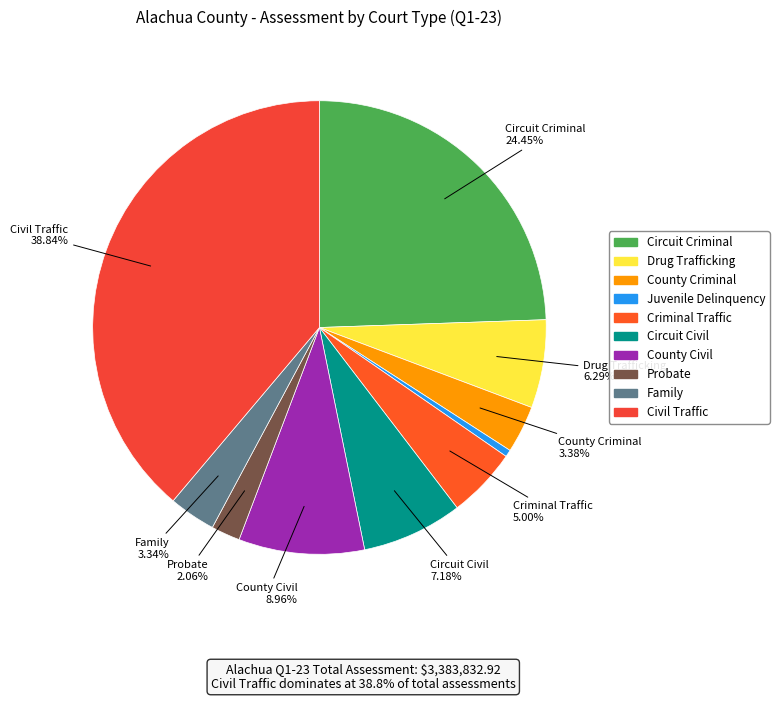

What is the smallest slice in the pie chart?

Juvenile Delinquency